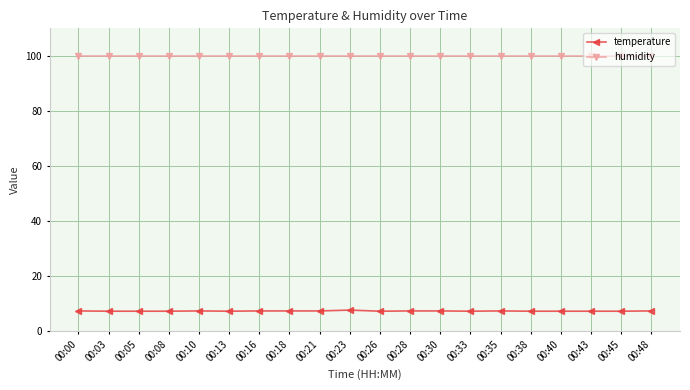

True or false: humidity and temperature intersect in this chart.

False